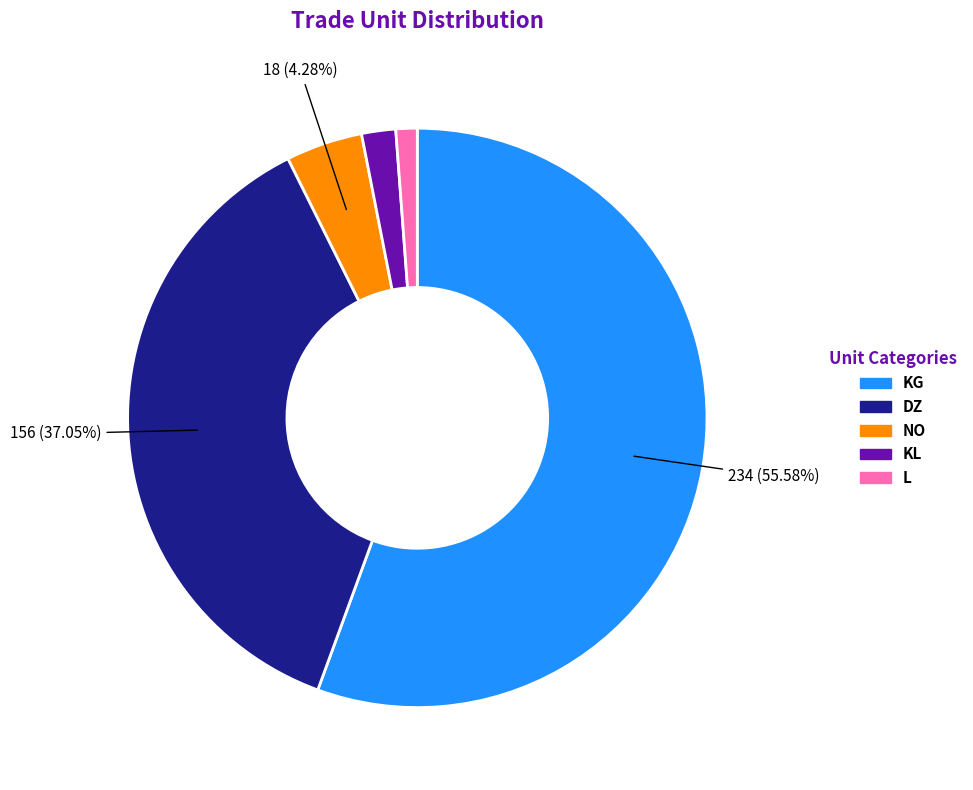

True or false: L accounts for 11% of the total.

False